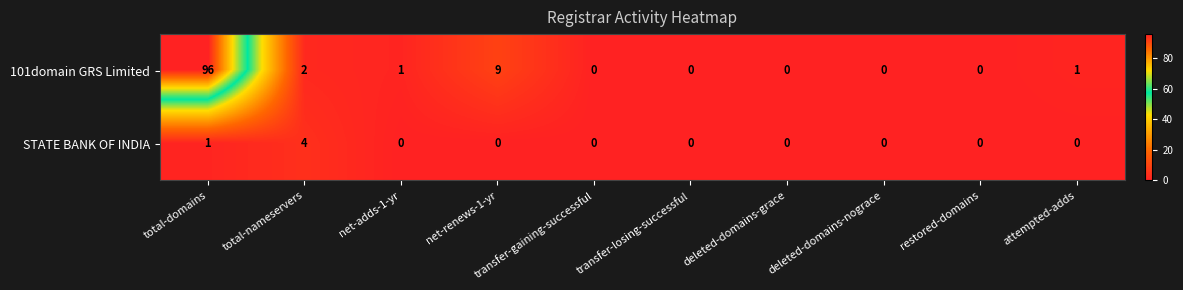

At which category is the sum across all series the highest?

total-domains